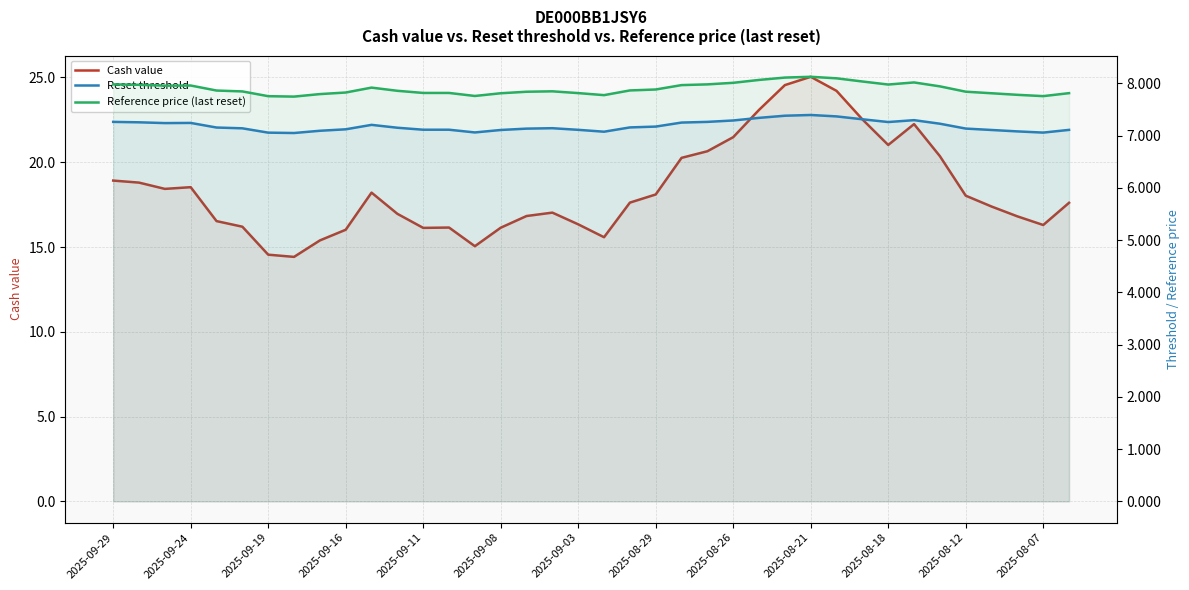

The Reset threshold series shows 7.3 at 23. True or false?

True